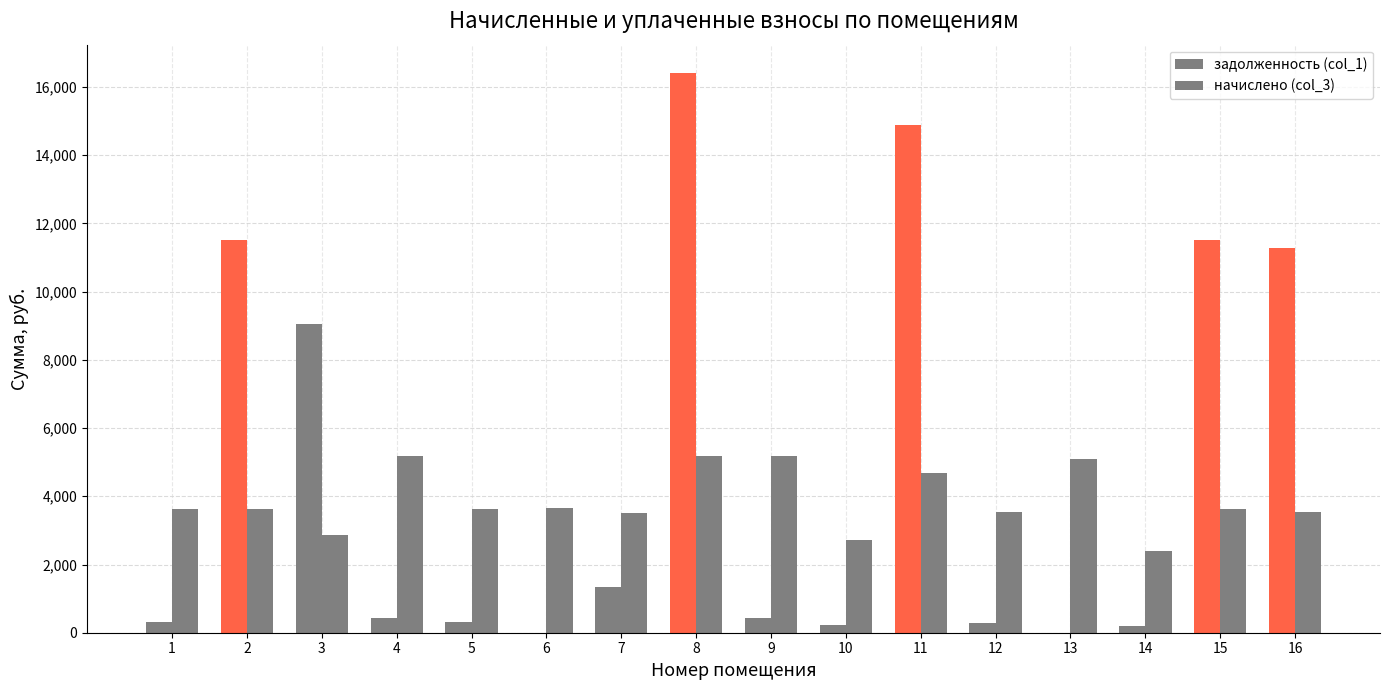

What is the sum of the начислено (col_3) values at 3 and 1?

6480.0